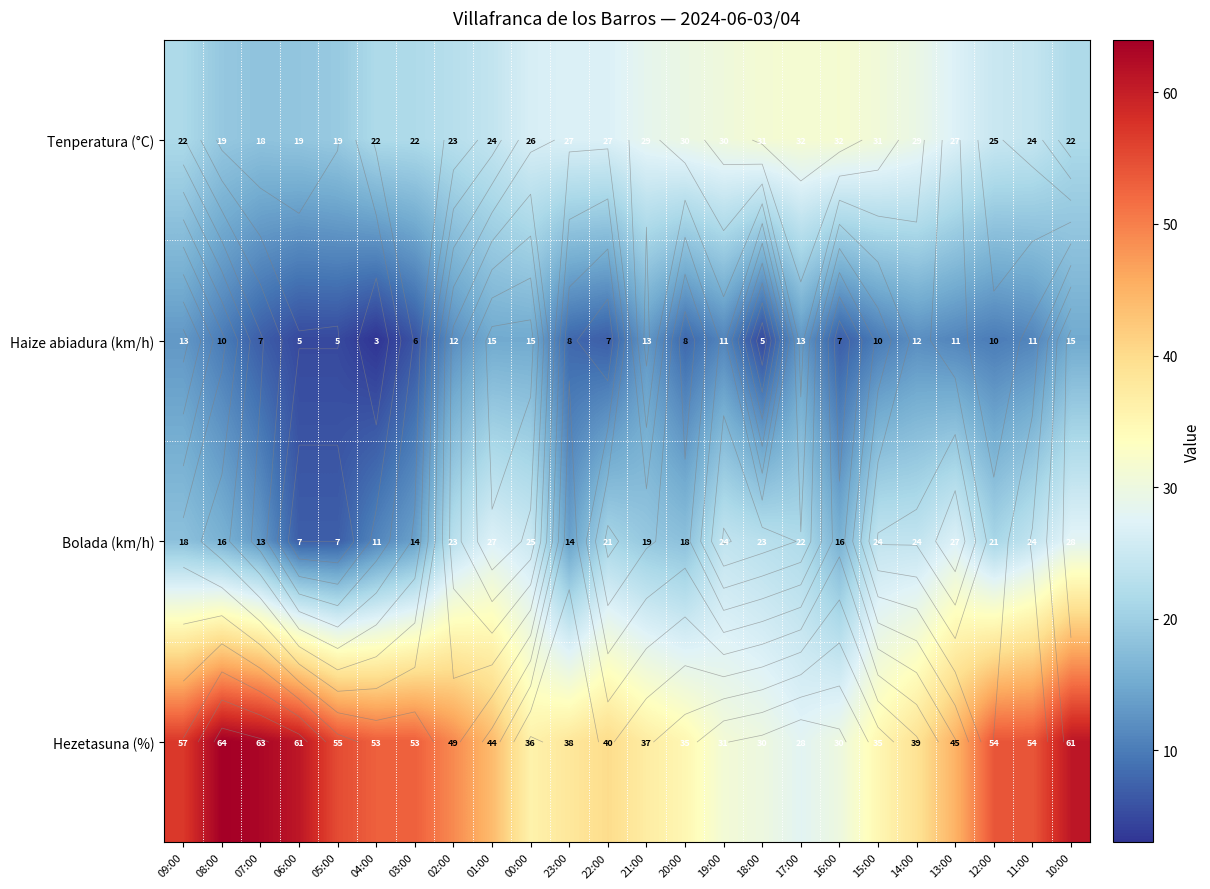

List the labels in order of Tenperatura (°C) value, largest first.

16:00, 17:00, 18:00, 15:00, 19:00, 20:00, 14:00, 21:00, 13:00, 23:00, 22:00, 00:00, 12:00, 11:00, 01:00, 02:00, 03:00, 04:00, 10:00, 09:00, 05:00, 08:00, 06:00, 07:00